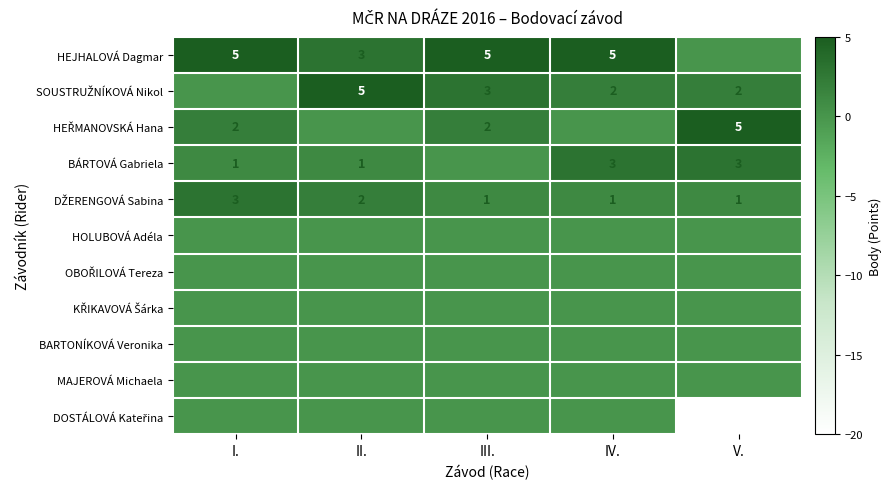

The value of BÁRTOVÁ Gabriela at II. is 1. True or false?

True